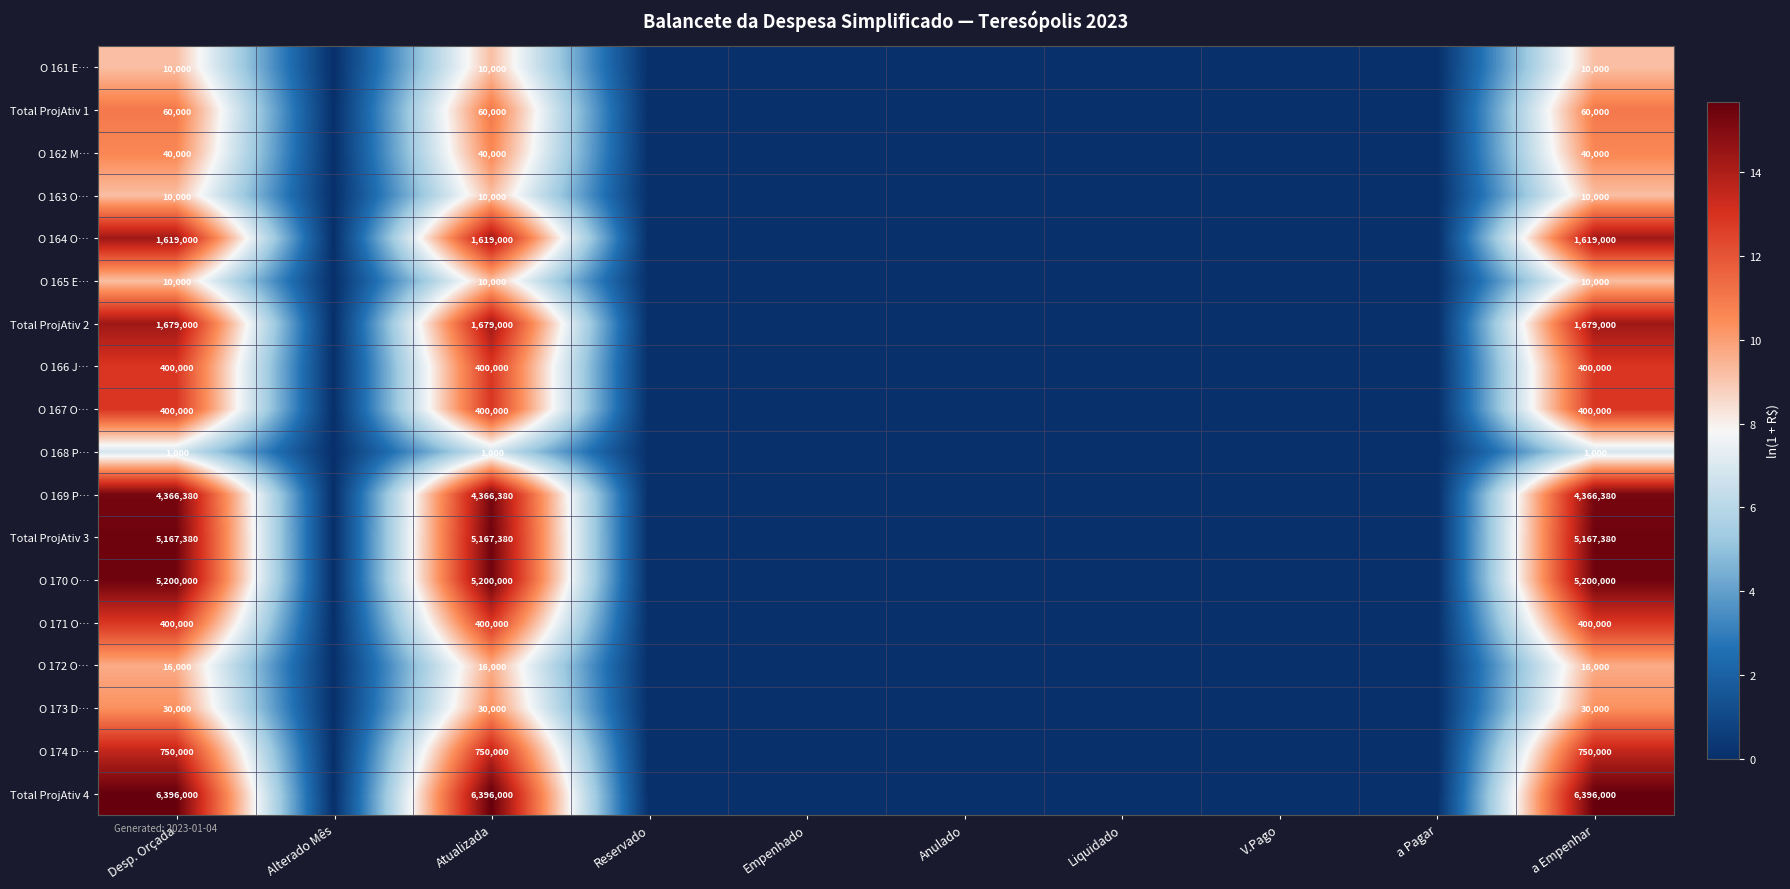

Is it true that O 171 O… equals 400000 at Atualizada?

True